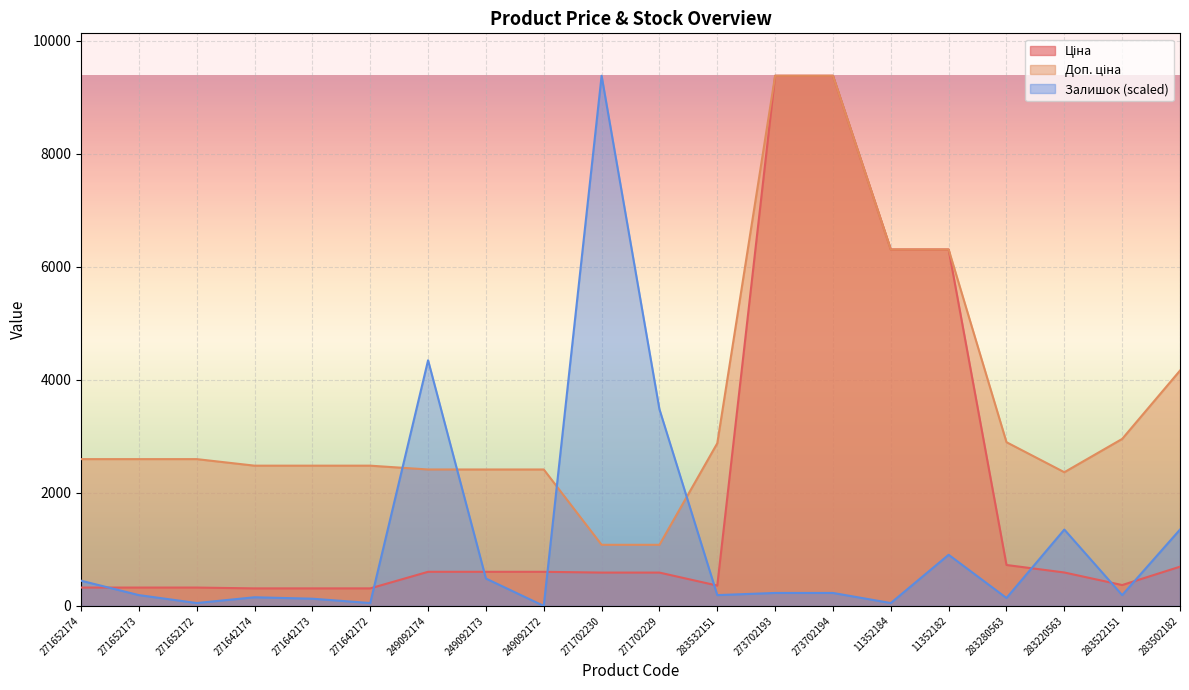

What is the label of the 14th point from the right?

249092174